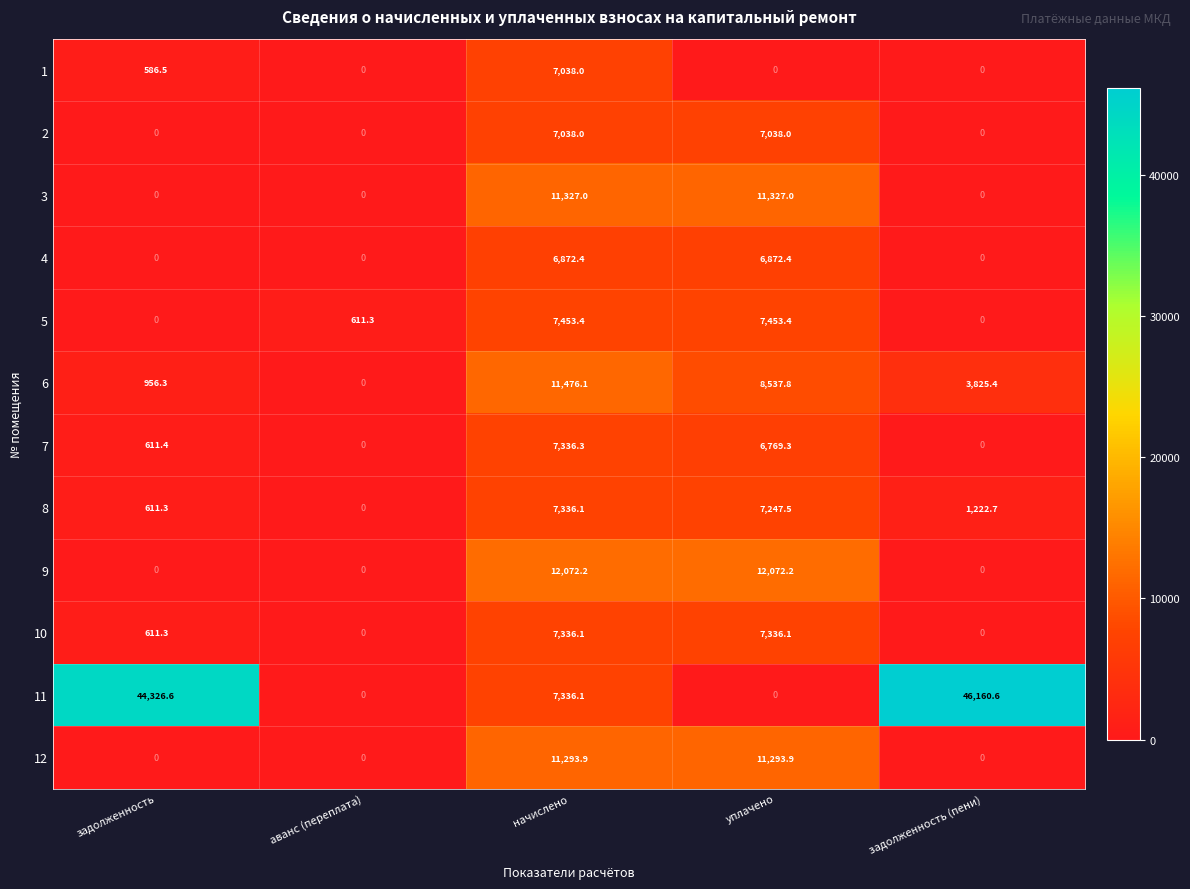

At which category is the sum across all series the highest?

начислено